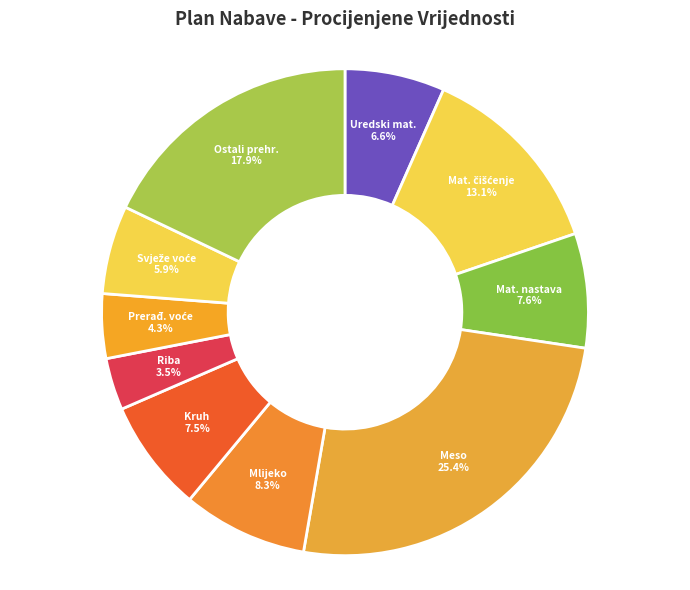

Is Riba the majority of the pie?

No